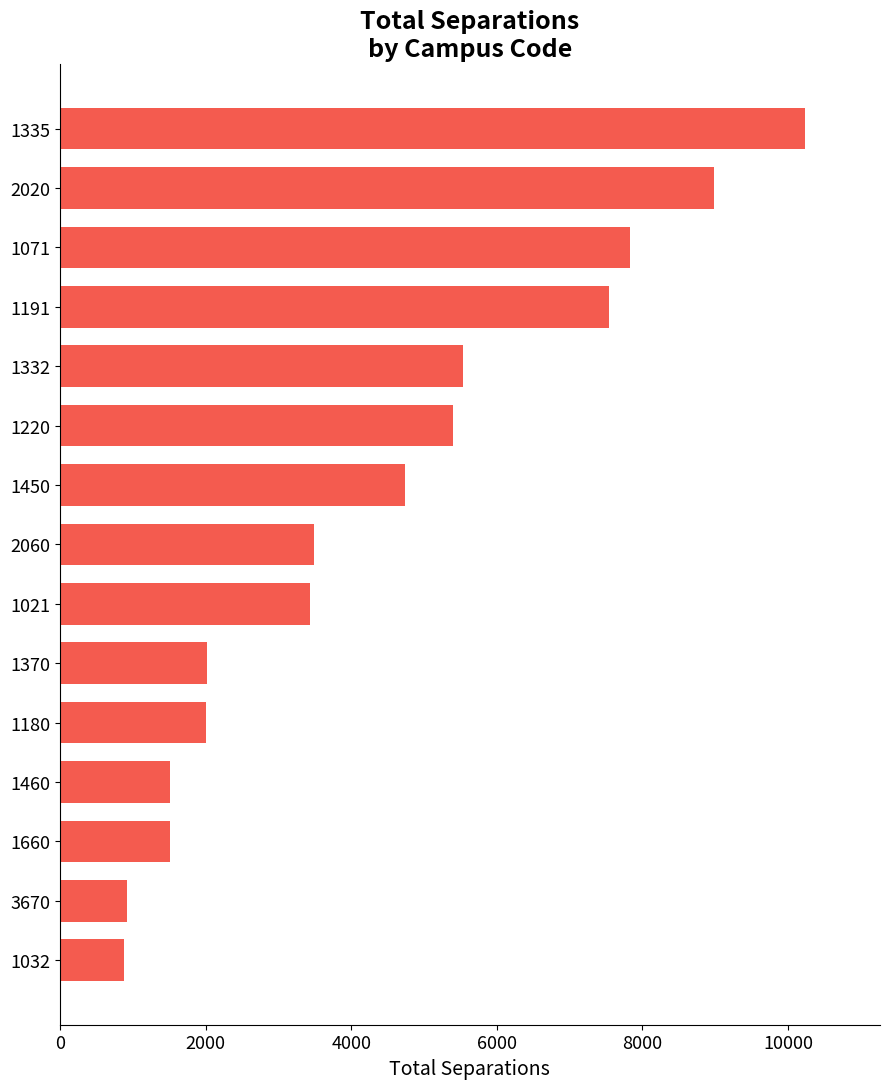

How many data points are less than 3488?

7